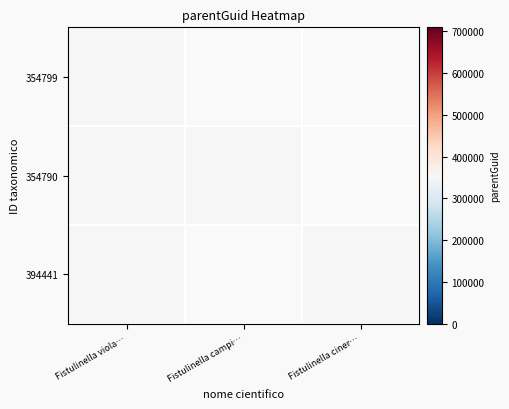

At which category is the sum across all series the highest?

Fistulinella viola…